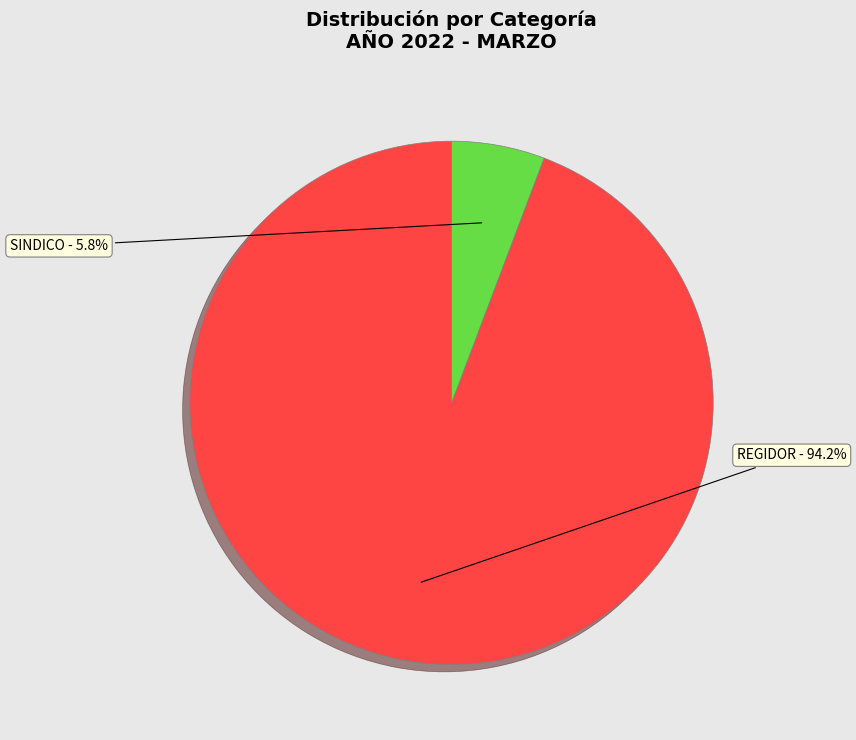

Which slice represents more than half of the pie?

REGIDOR